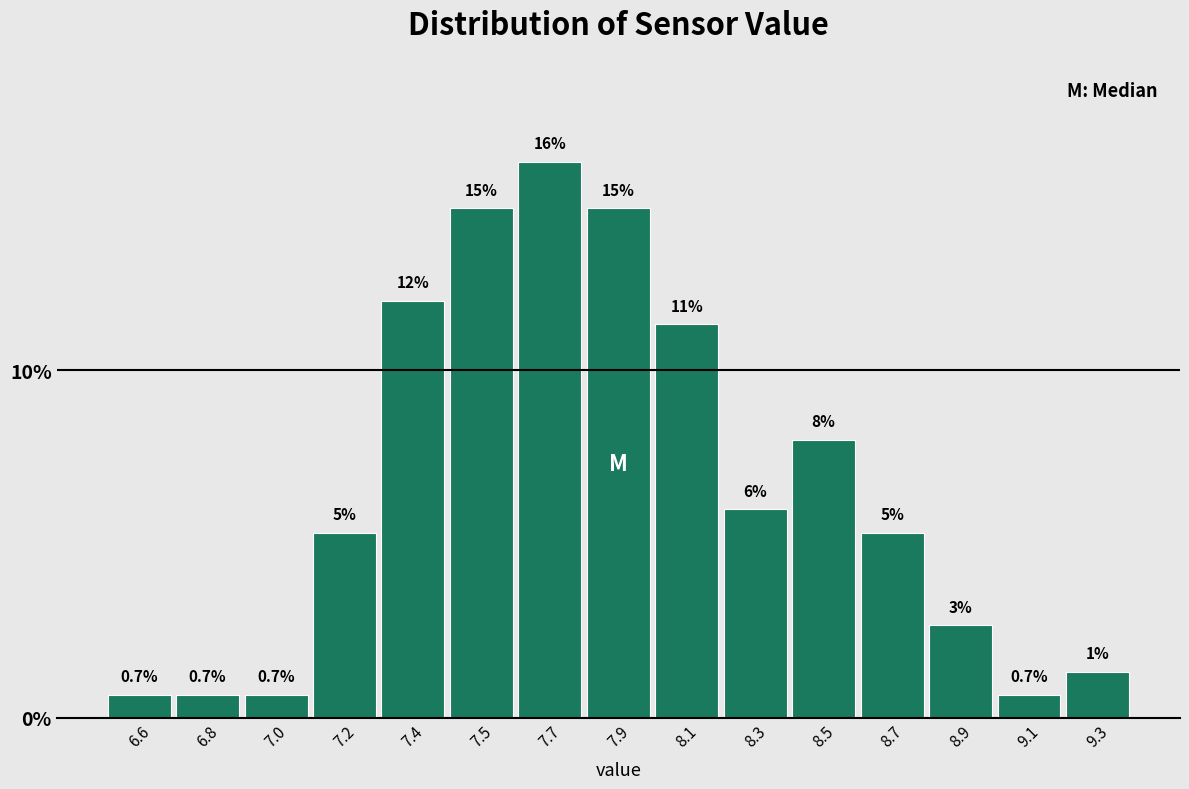

Between 8.7 and 7.7, which is larger?

7.7